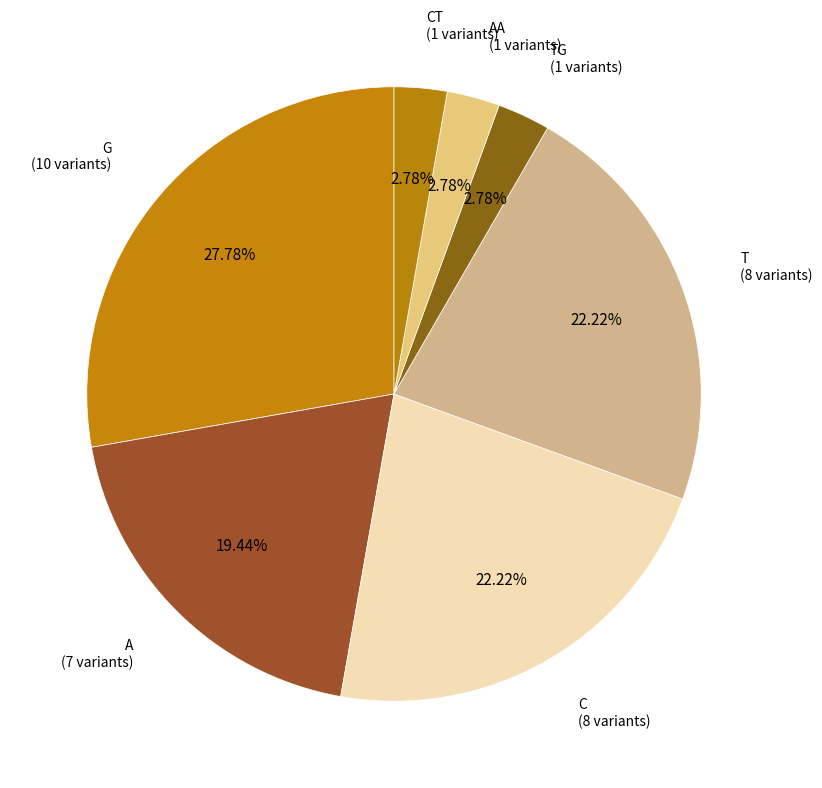

How many slices are in this pie chart?

7